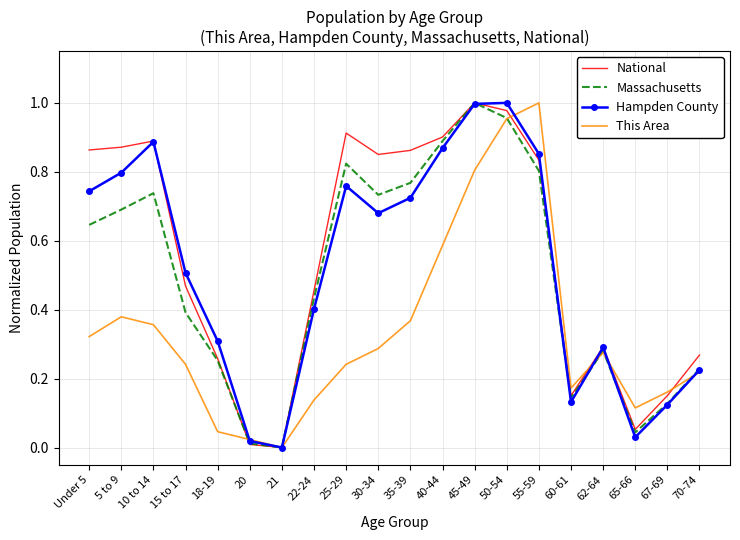

What is the sum of the Massachusetts values at 5 to 9 and 25-29?

1.5